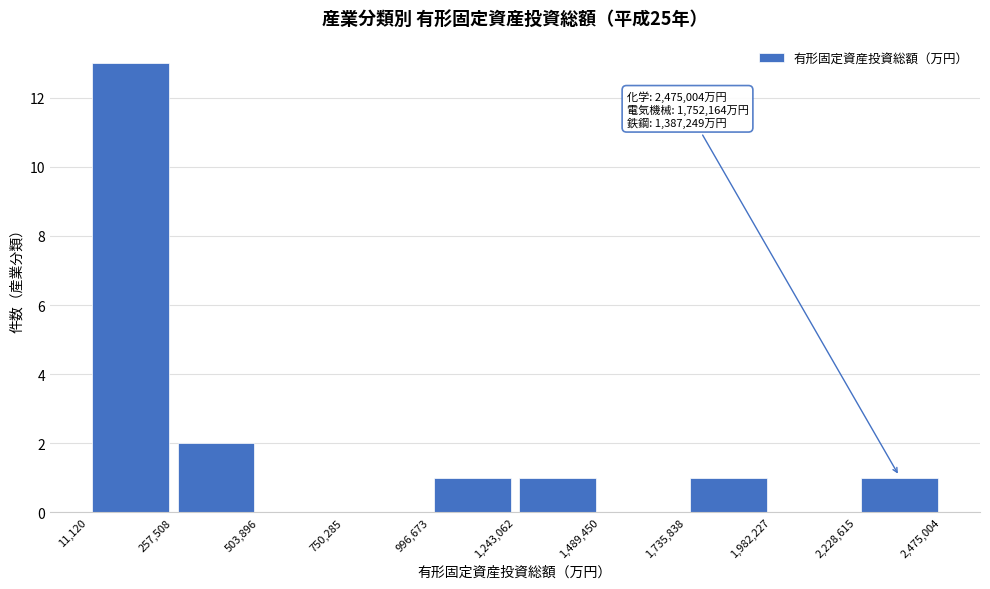

Over which range of the x-axis is the bar tallest?

11,120 to 257,508